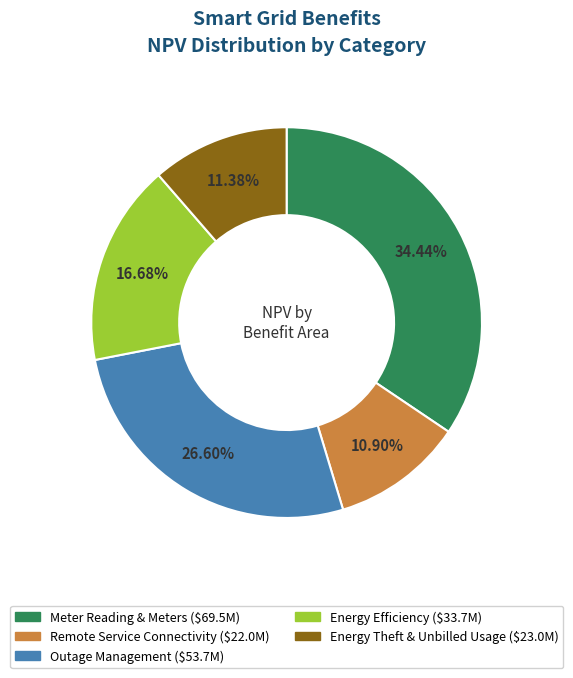

Between Outage Management and Energy Efficiency, which is larger?

Outage Management